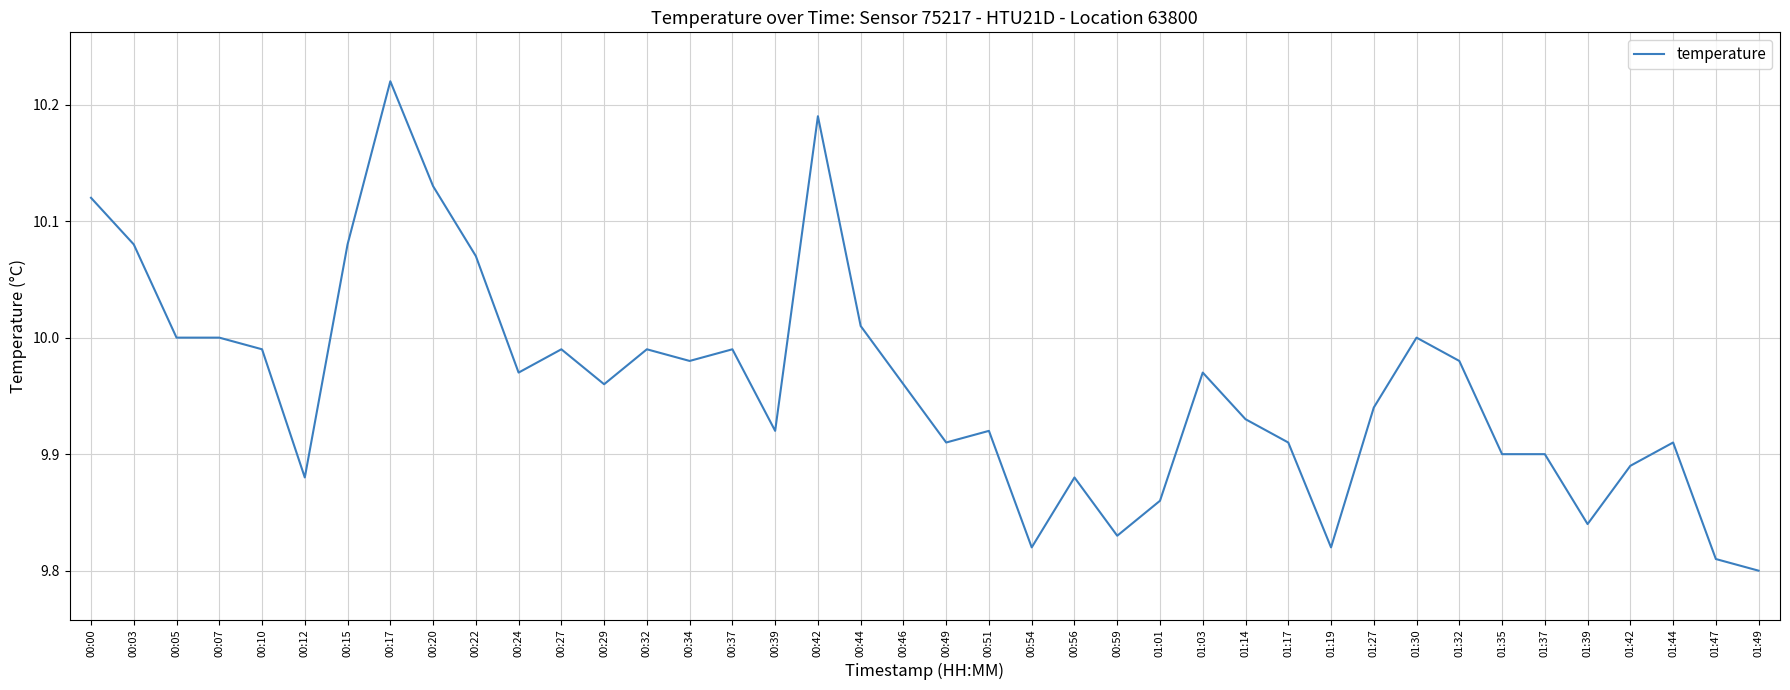

How many lines are shown in the chart?

1